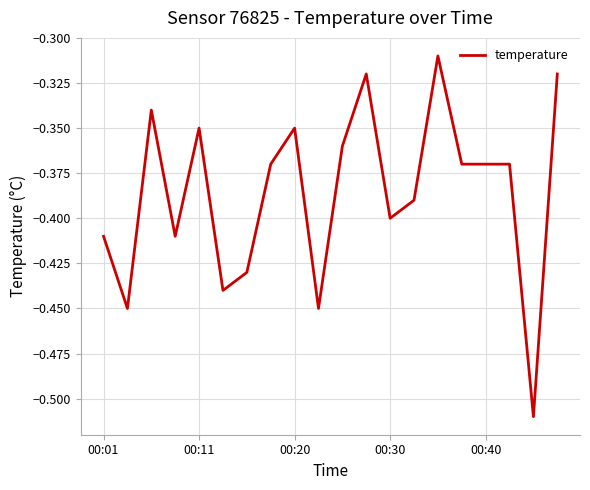

How many lines are shown in the chart?

1